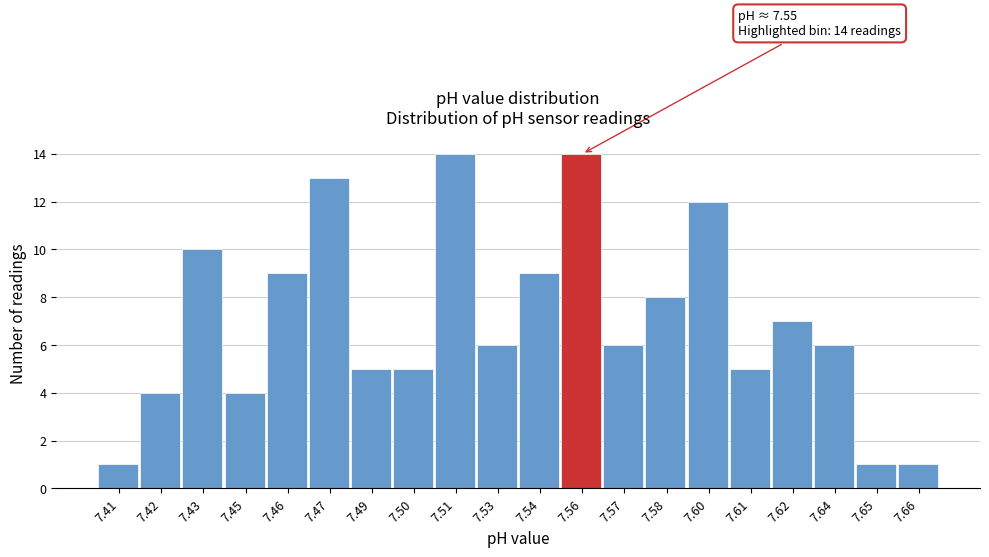

Reading left to right, transcribe all the data shown in this chart.

1	4	10	4	9	13	5	5	14	6	9	14	6	8	12	5	7	6	1	1